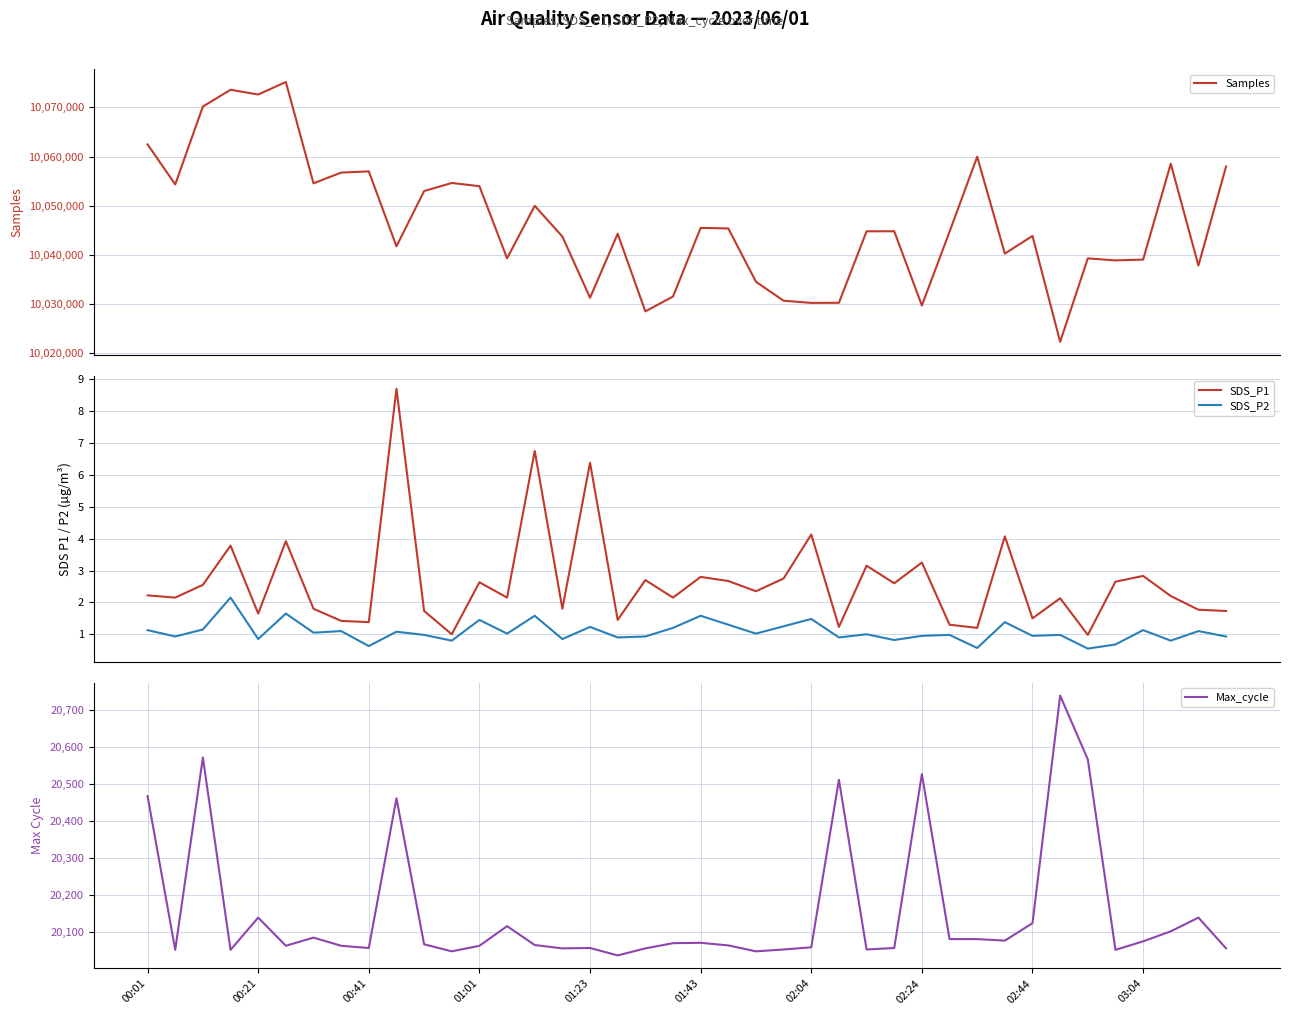

Rank the series at 34 from lowest to highest value.

SDS_P2, SDS_P1, Max_cycle, Samples